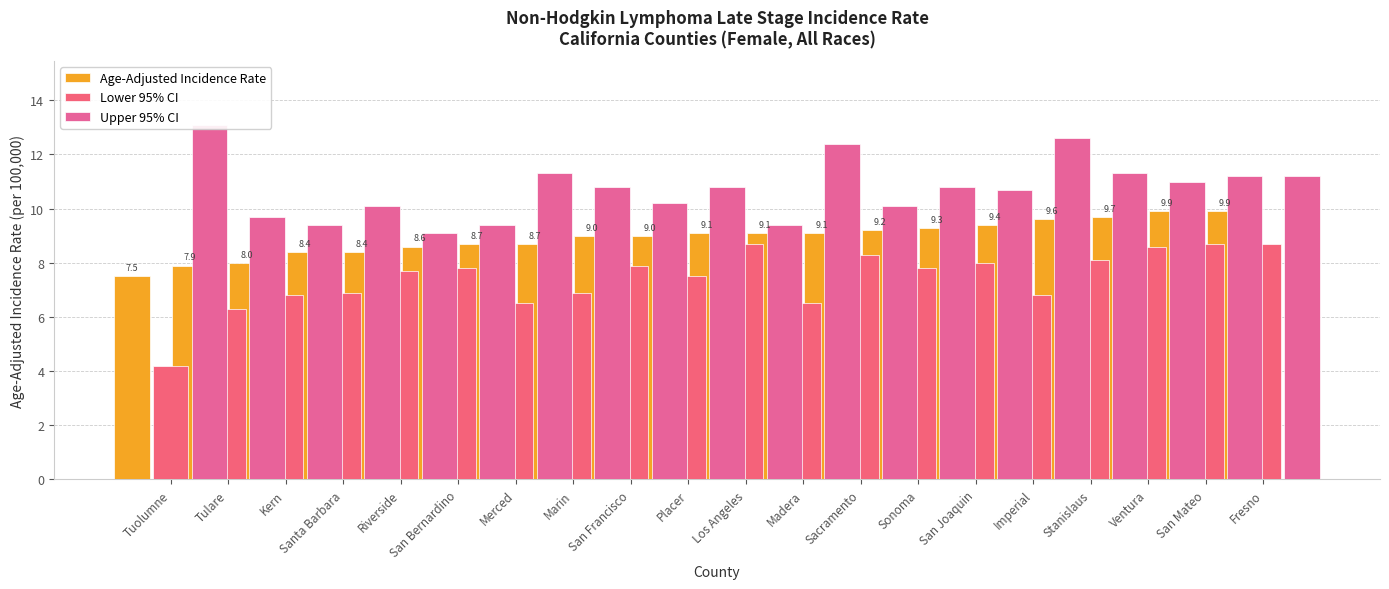

Is the value of Upper 95% CI at Riverside greater than the value of Age-Adjusted Incidence Rate at Tuolumne?

Yes